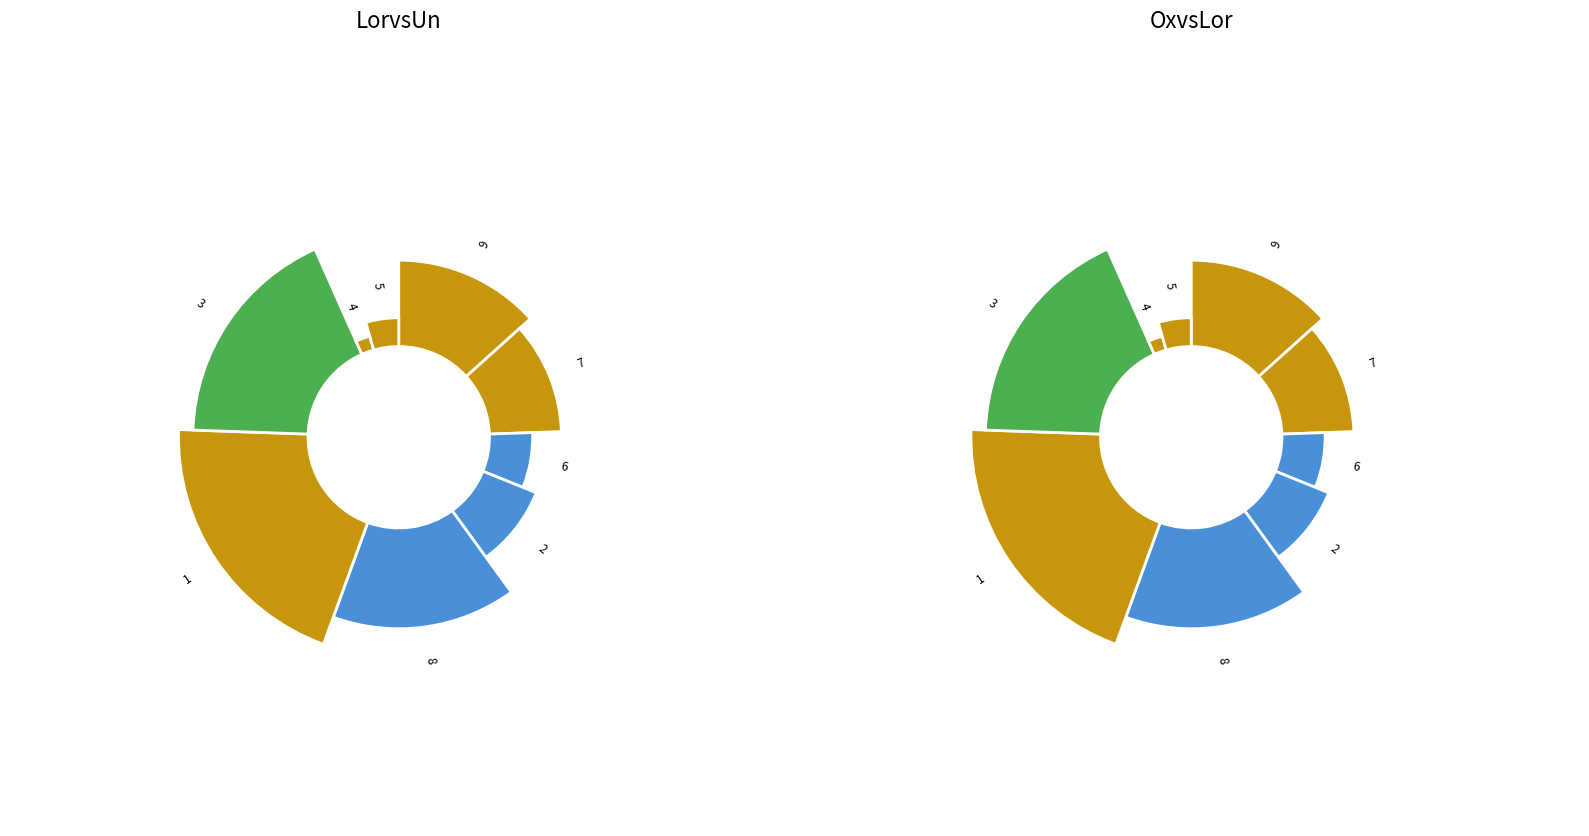

Is it true that 5 is 16% of the pie?

False